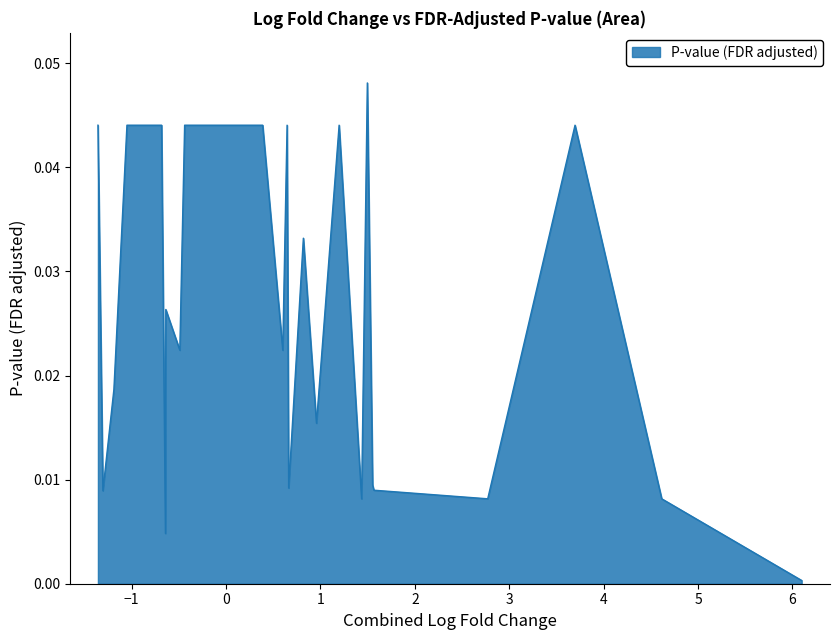

Is it true that the value at 34 is 0.0?

True